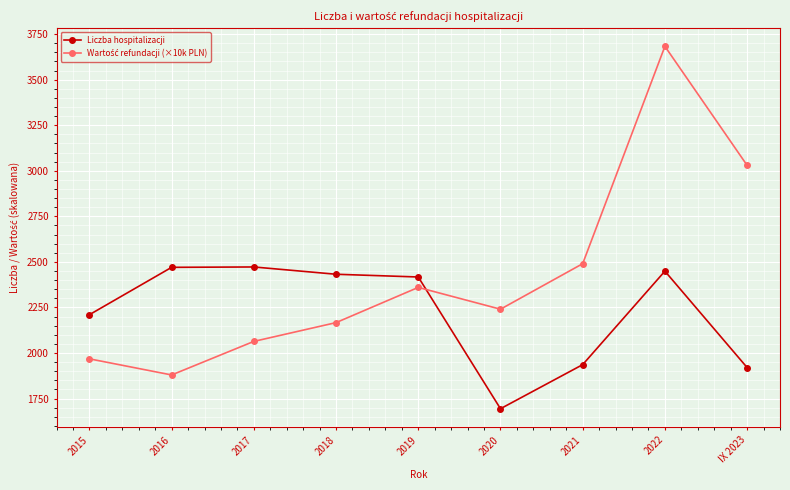

What is the difference between the maximum and second lowest values in the Liczba hospitalizacji series?

552.0